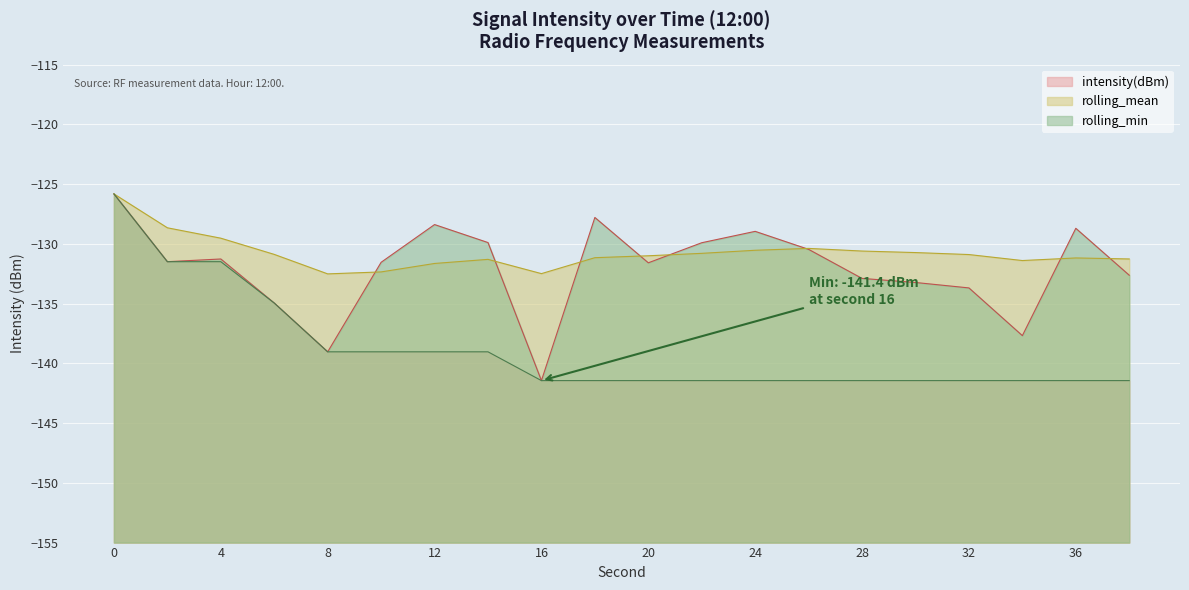

What is the sum of the rolling_mean values at 12 and 16?

-264.1